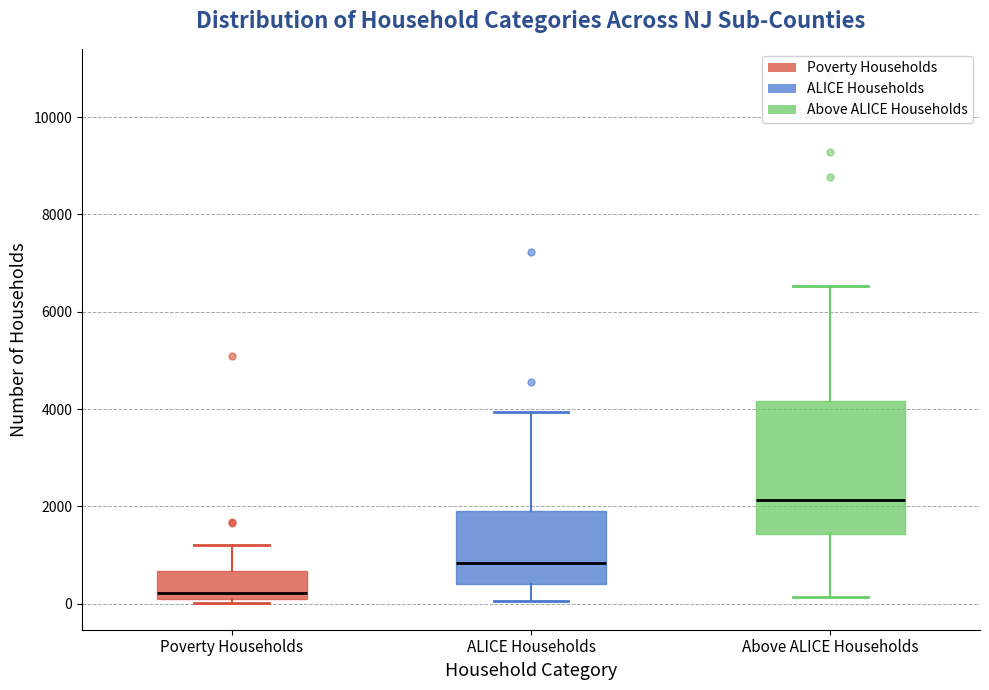

Which box's median line is the lowest?

Poverty Households